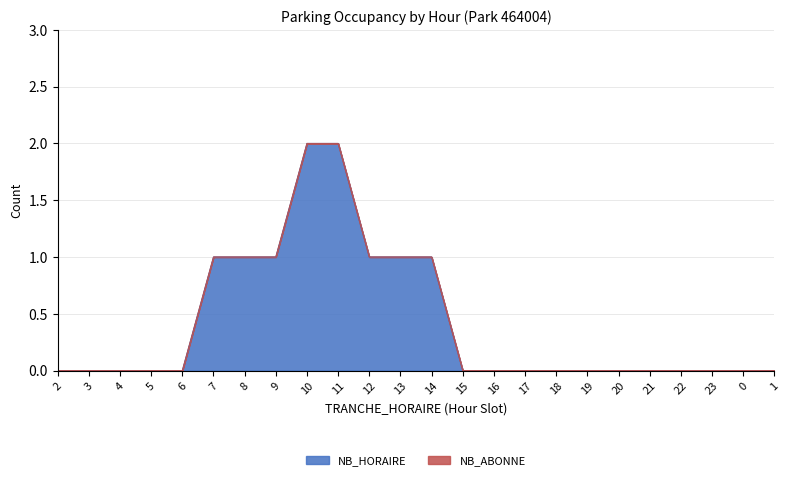

What position from the right is 1?

1